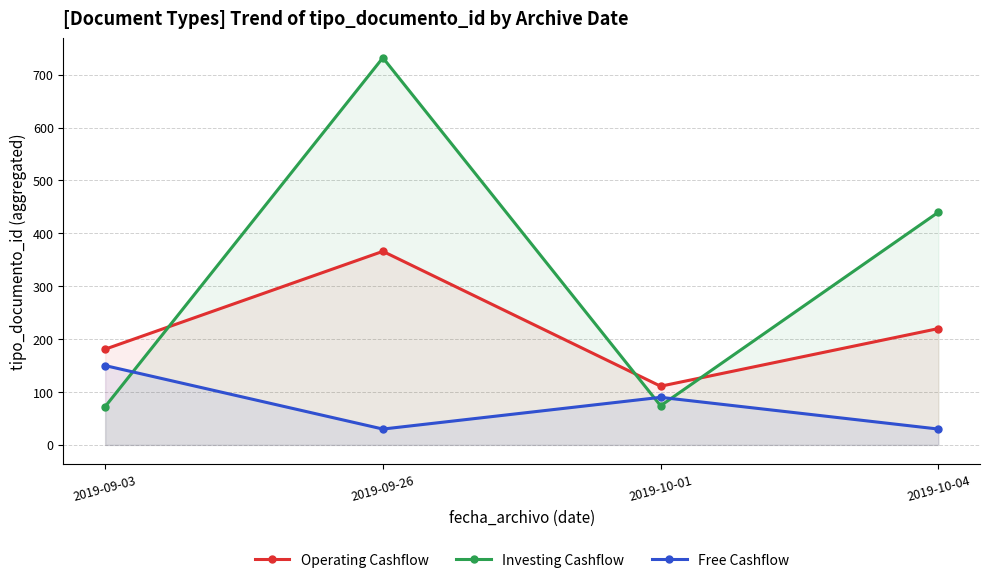

What is the value of the Free Cashflow point at the 3rd from the left?

90.0